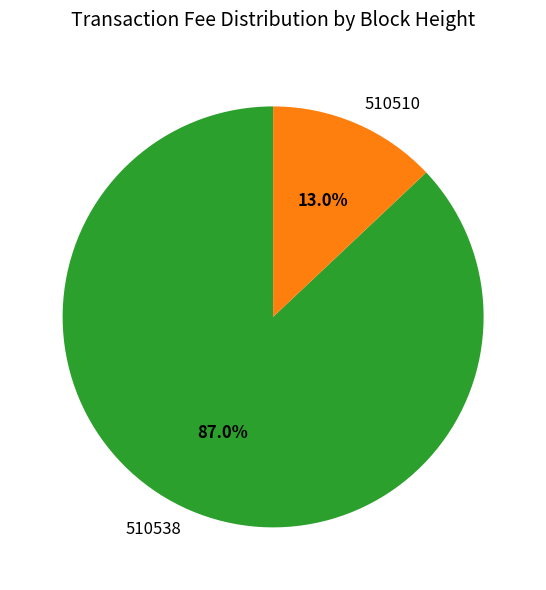

Is the sum of 510538 and 510510 greater than half?

Yes